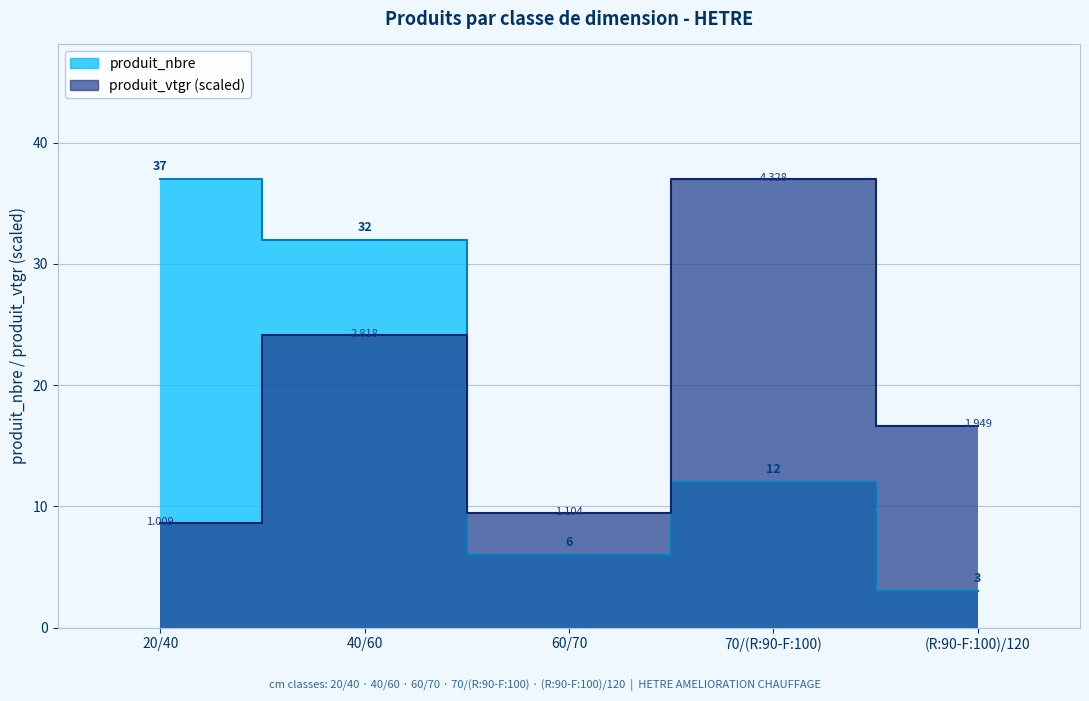

After their last crossing, which series has the higher values: produit_vtgr or produit_nbre?

produit_vtgr